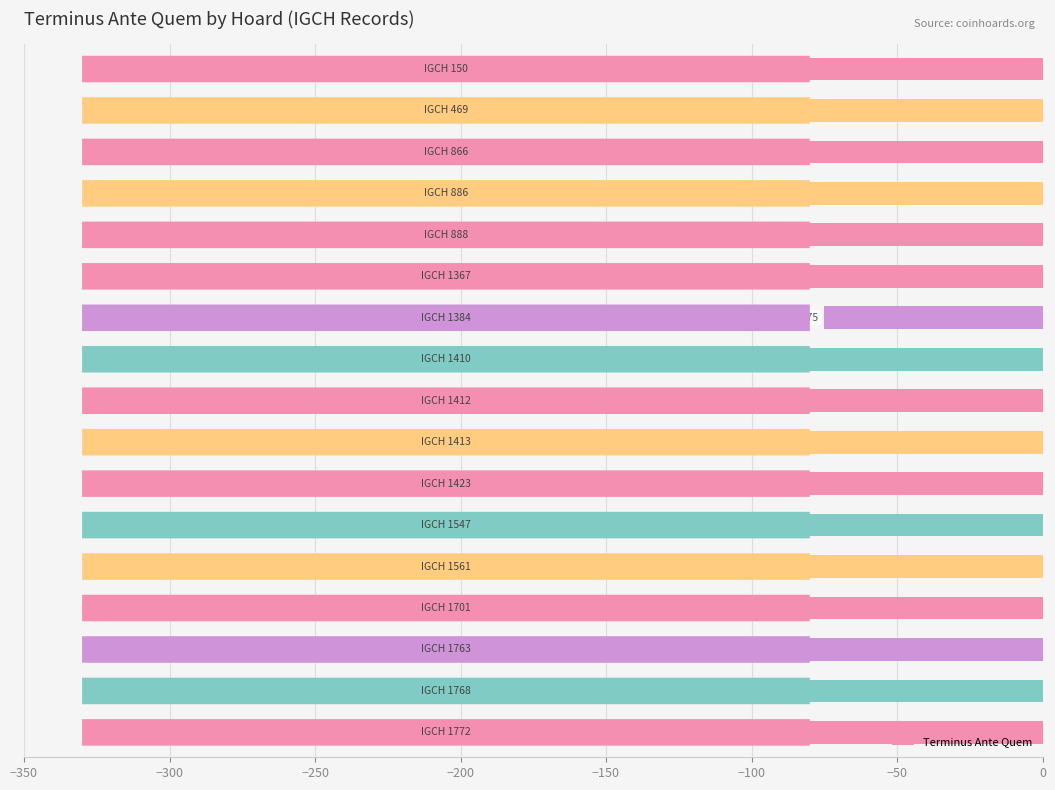

What is the minimum value shown in the chart?

-280